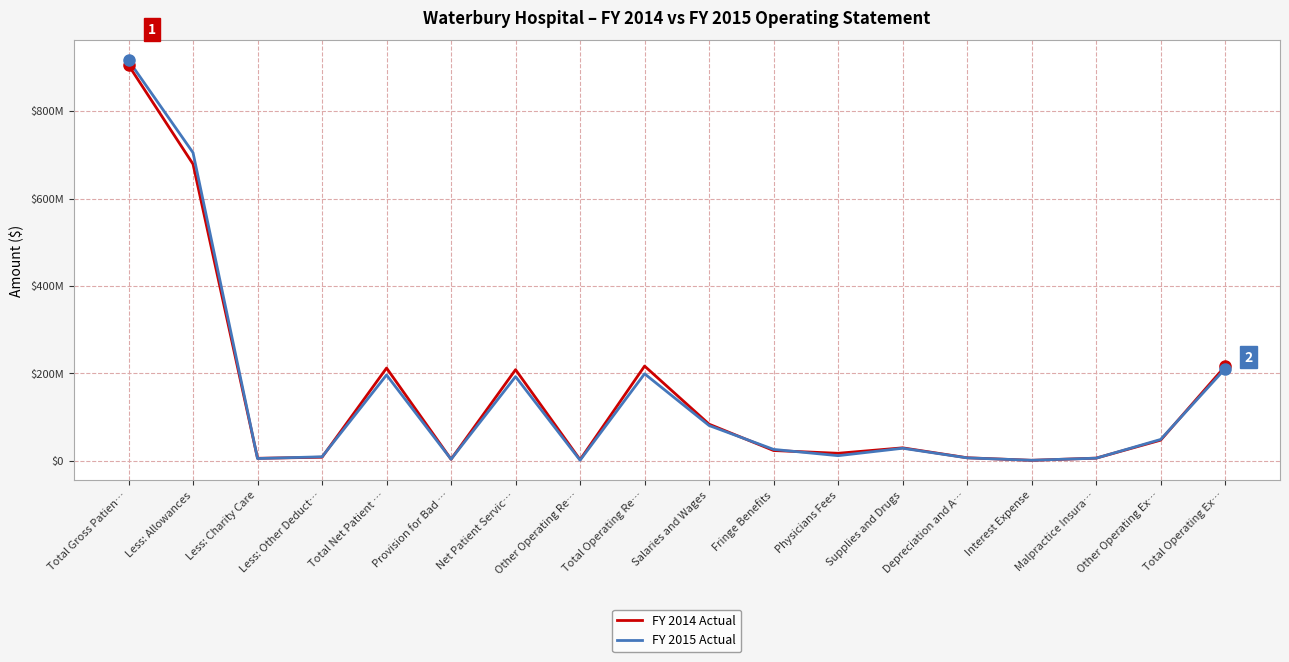

Reading left to right, list all the values displayed in this chart.

FY 2014 Actual: Total Gross Patien…=905475426	Less: Allowances=679028309	Less: Charity Care=5839743	Less: Other Deduct…=8287736	Total Net Patient …=212319638	Provision for Bad …=3692986	Net Patient Servic…=208626652	Other Operating Re…=2671751	Total Operating Re…=216840894	Salaries and Wages=83908937	Fringe Benefits=23614272	Physicians Fees=17306125	Supplies and Drugs=29780875	Depreciation and A…=7077295	Interest Expense=1196363	Malpractice Insura…=6226587	Other Operating Ex…=47342839	Total Operating Ex…=216453293
FY 2015 Actual: Total Gross Patien…=916257719	Less: Allowances=705161881	Less: Charity Care=5323038	Less: Other Deduct…=9321152	Total Net Patient …=196451648	Provision for Bad …=3747762	Net Patient Servic…=192703886	Other Operating Re…=1447376	Total Operating Re…=199165691	Salaries and Wages=80843782	Fringe Benefits=26172827	Physicians Fees=11845274	Supplies and Drugs=28836195	Depreciation and A…=6812424	Interest Expense=1330630	Malpractice Insura…=6135436	Other Operating Ex…=48976298	Total Operating Ex…=210952866